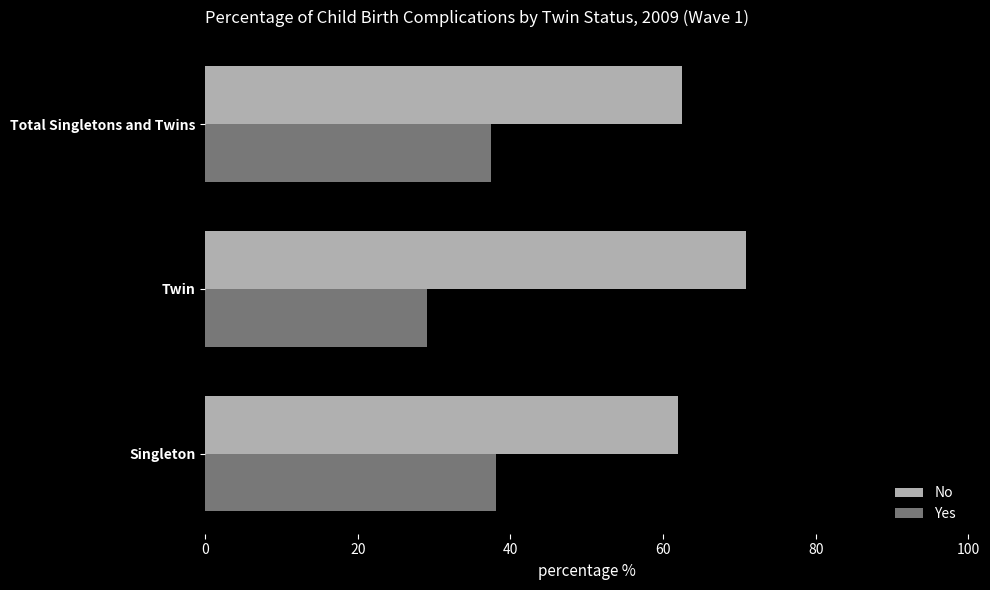

What is the spread (max minus min) of values at Total Singletons and Twins?

25.0